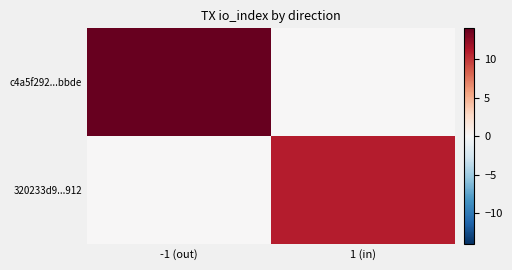

At 1 (in), list the series in order from largest to smallest.

320233d9...912, c4a5f292...bbde